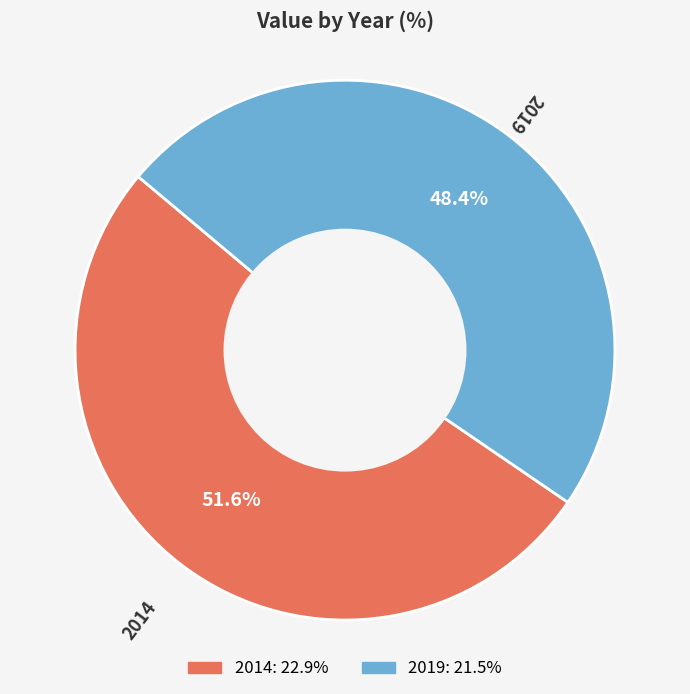

What portion of the pie excludes 2019?

51.6%